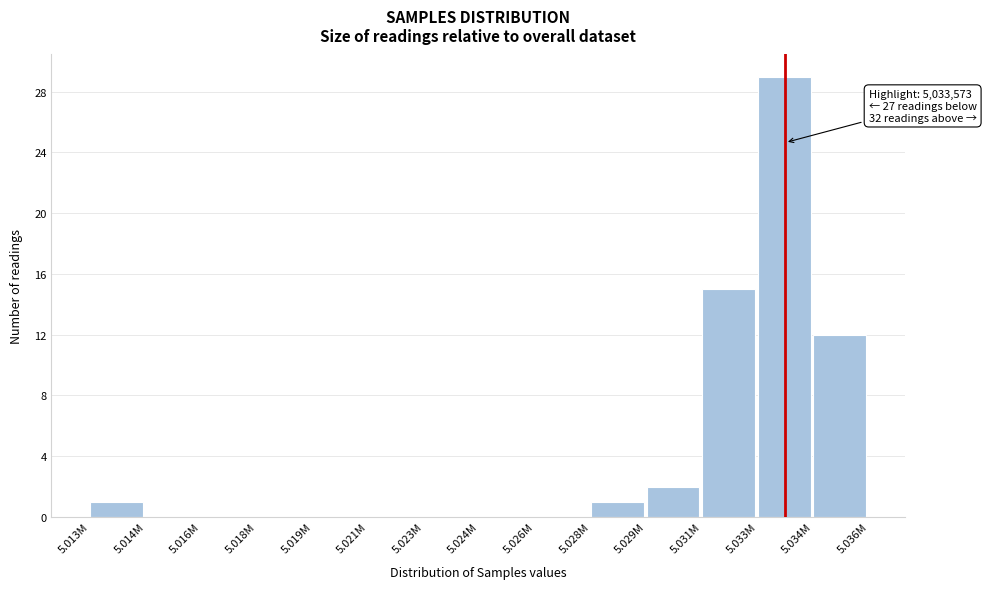

Reading left to right, transcribe all the data shown in this chart.

5.013M=1	5.014M=0	5.016M=0	5.018M=0	5.019M=0	5.021M=0	5.023M=0	5.024M=0	5.026M=0	5.028M=1	5.029M=2	5.031M=15	5.033M=29	5.034M=12